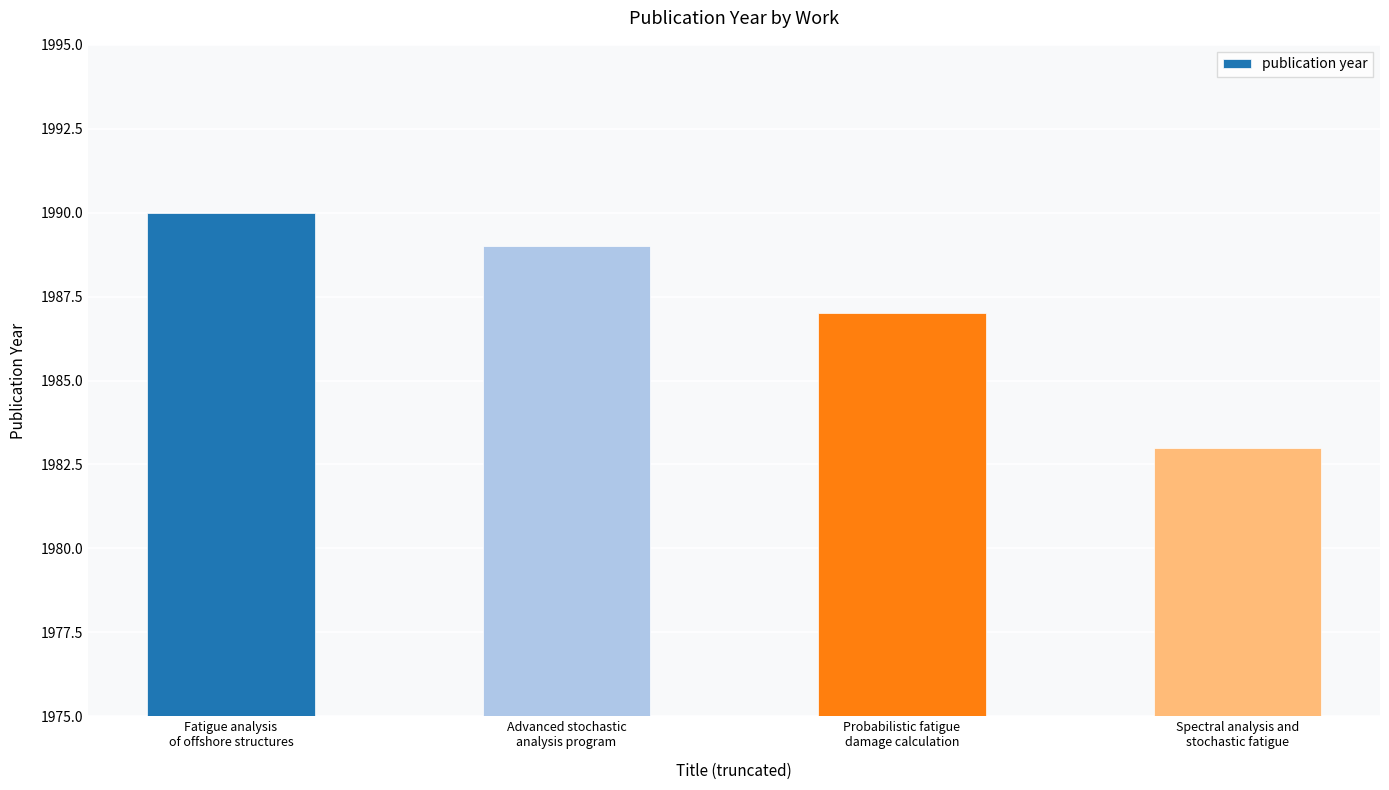

What is the label of the 2nd bar from the right?

Probabilistic fatigue
damage calculation